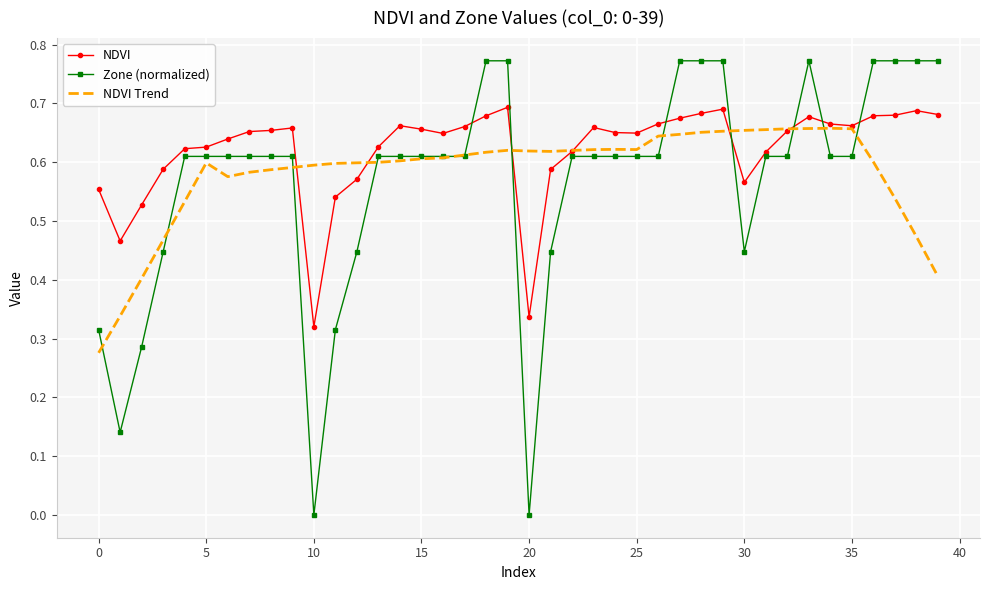

Which series has the widest spread of values?

Zone (normalized)